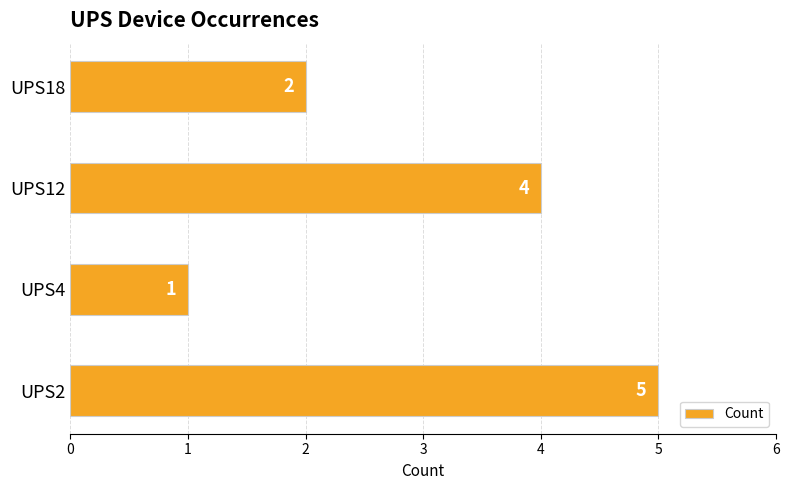

Reading top to bottom, transcribe all the data shown in this chart.

2	4	1	5